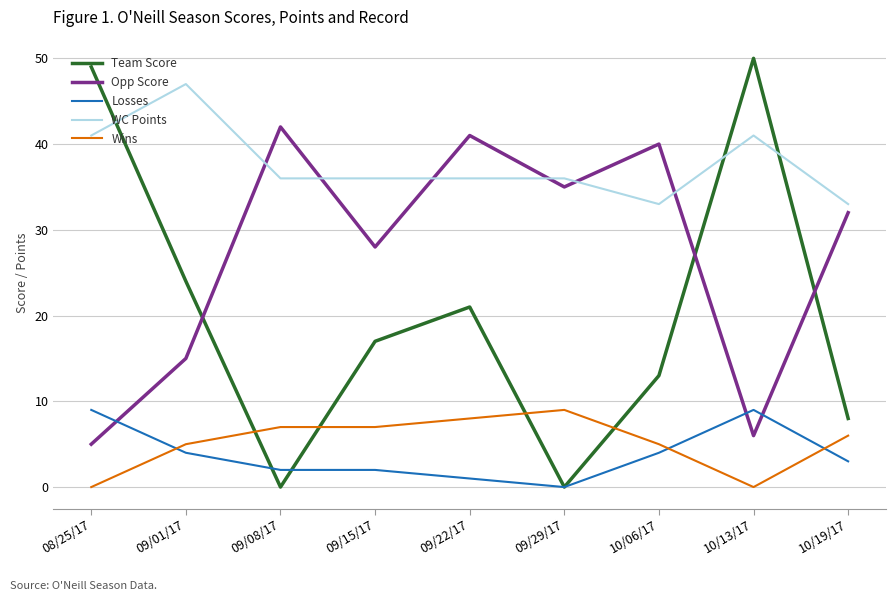

Reading left to right, extract all data points from this chart.

Team Score: 49	24	0	17	21	0	13	50	8
Opp Score: 5	15	42	28	41	35	40	6	32
Losses: 9	4	2	2	1	0	4	9	3
WC Points: 41	47	36	36	36	36	33	41	33
Wins: 0	5	7	7	8	9	5	0	6